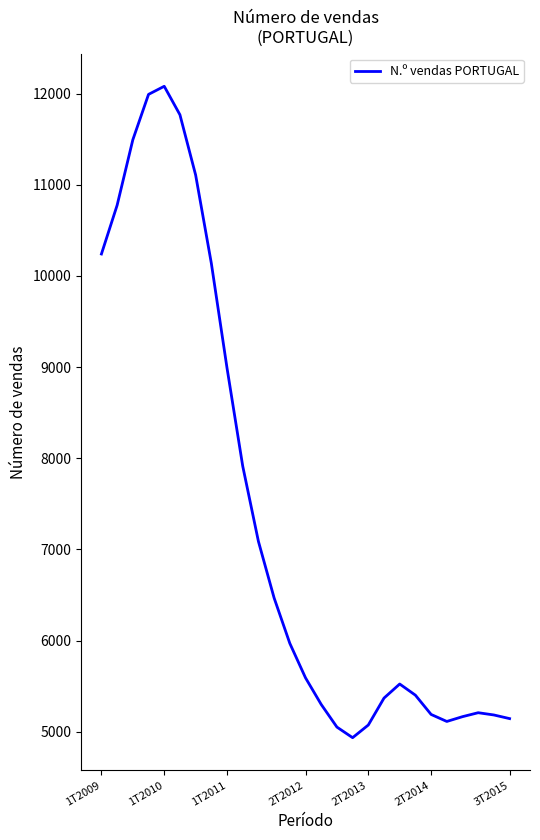

What is the difference between the maximum and minimum values?

7143.6